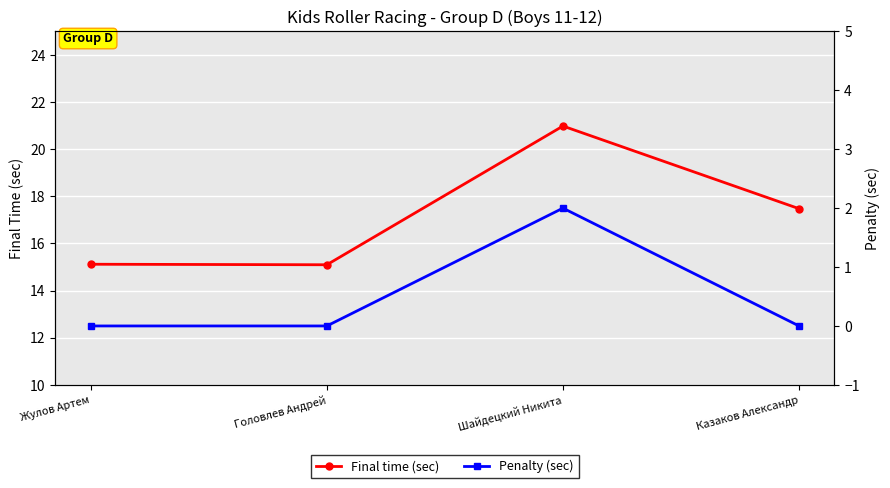

Count the number of categories in the chart.

4